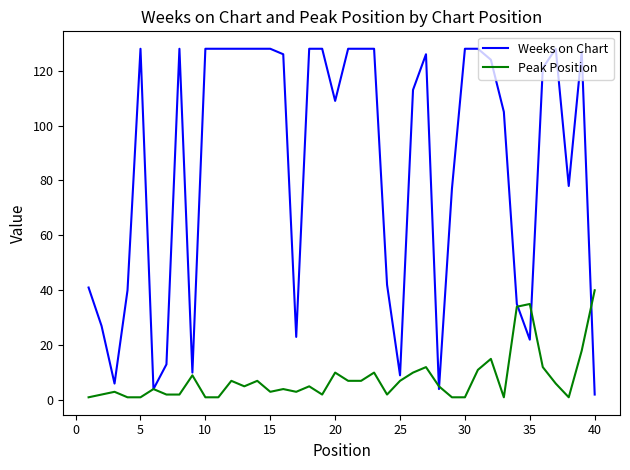

Which series has the largest total across all categories?

Weeks on Chart